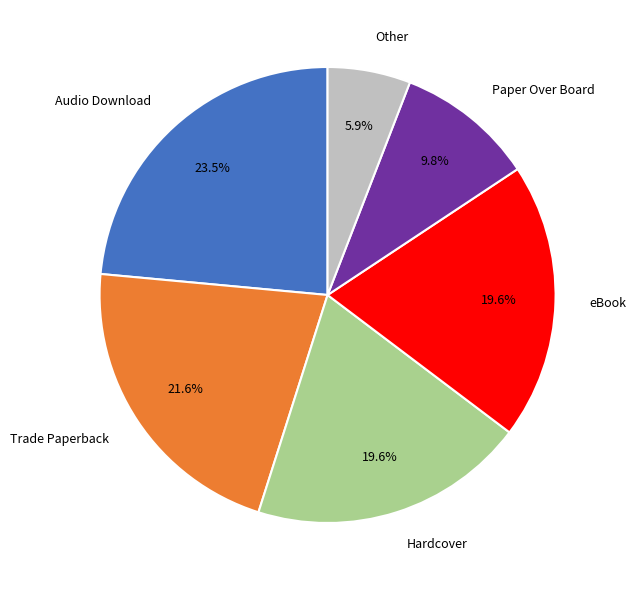

Is there a majority slice in this chart?

No